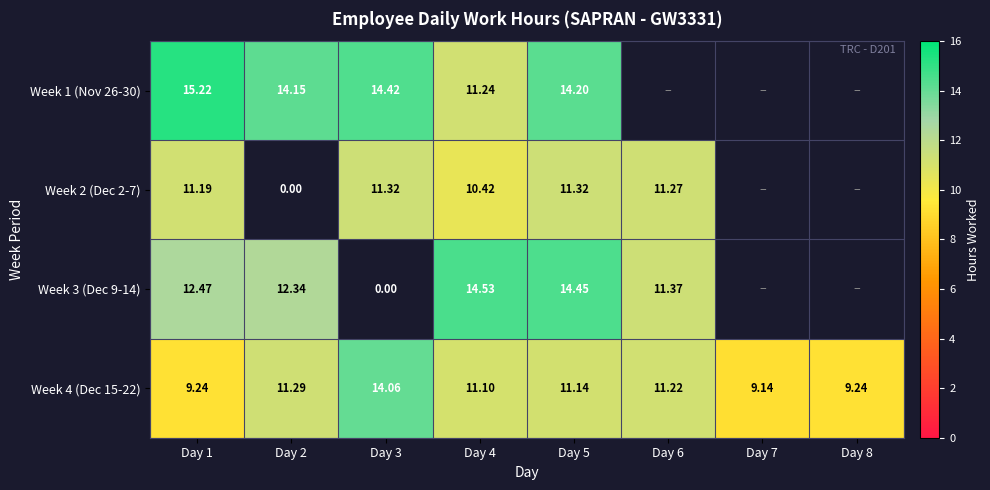

Between Day 7 and Day 1, which is larger?

Day 1